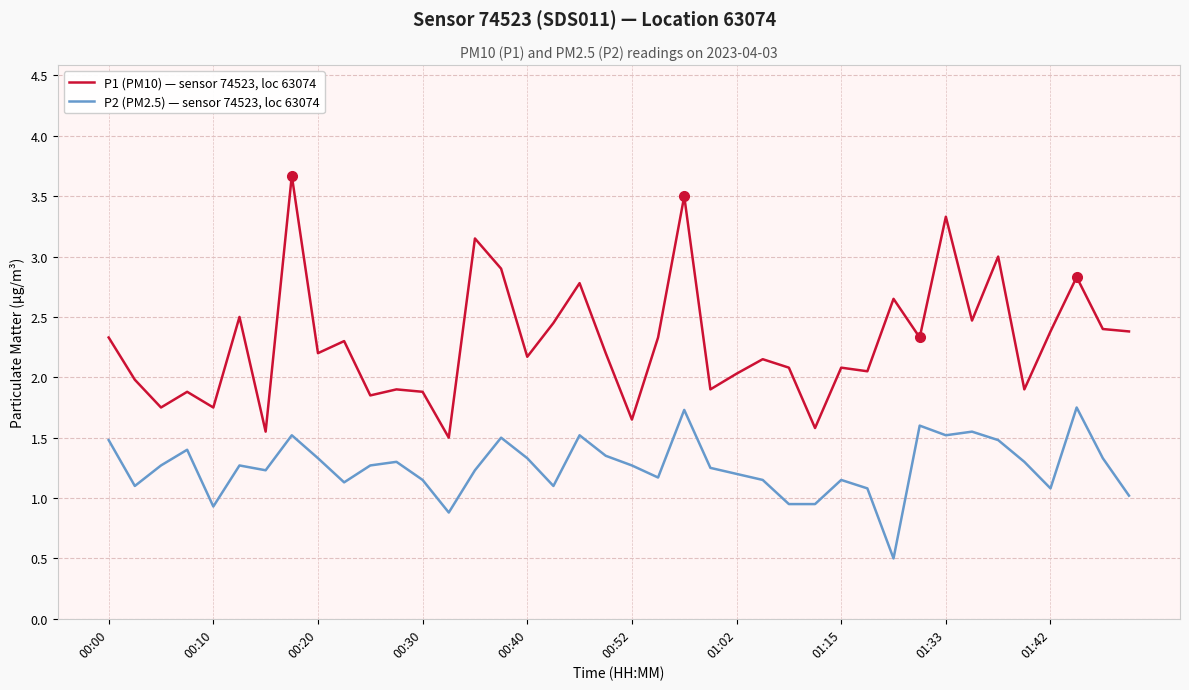

Which series has the largest total across all categories?

P1 (PM10) — sensor 74523, loc 63074